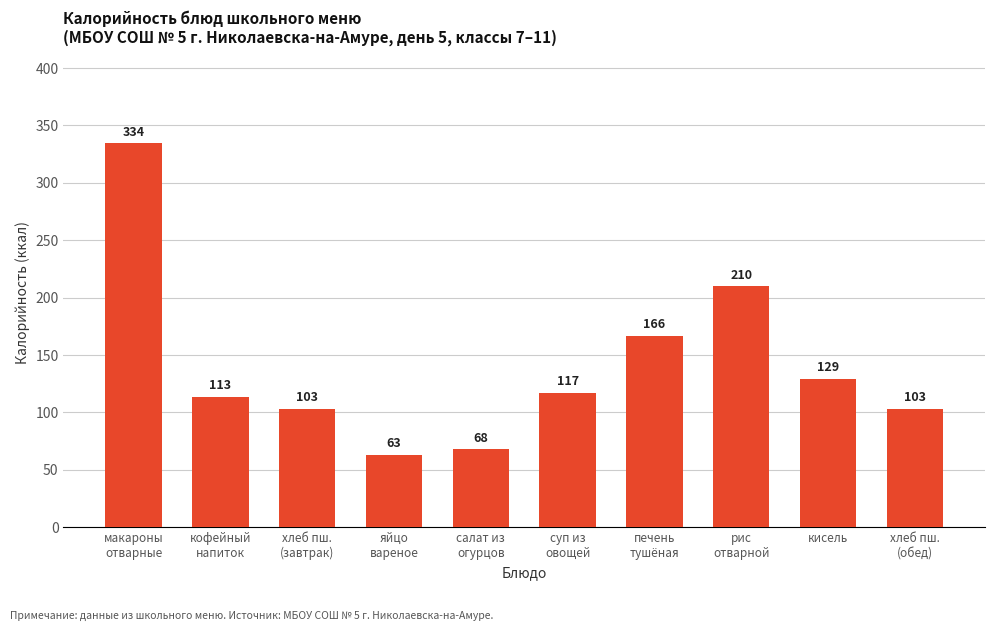

Where does the data first go above 116?

макароны
отварные